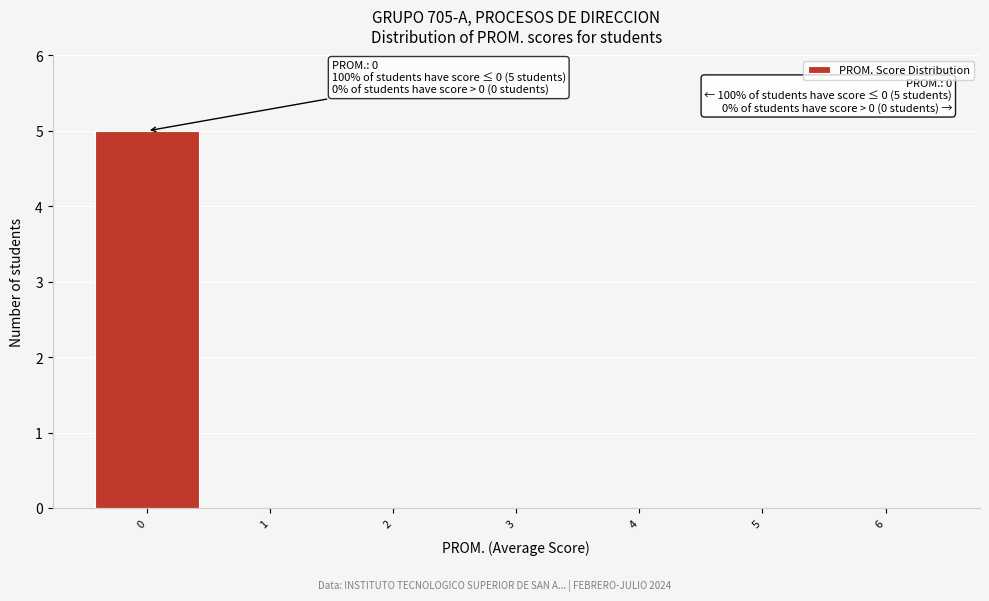

Which range on the x-axis has the tallest bar?

-0.5 to 0.5